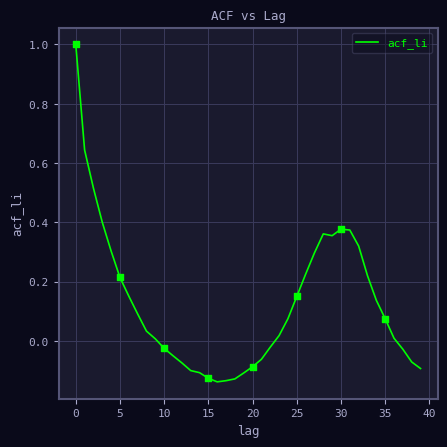

What is the difference between the maximum and minimum values?

1.1